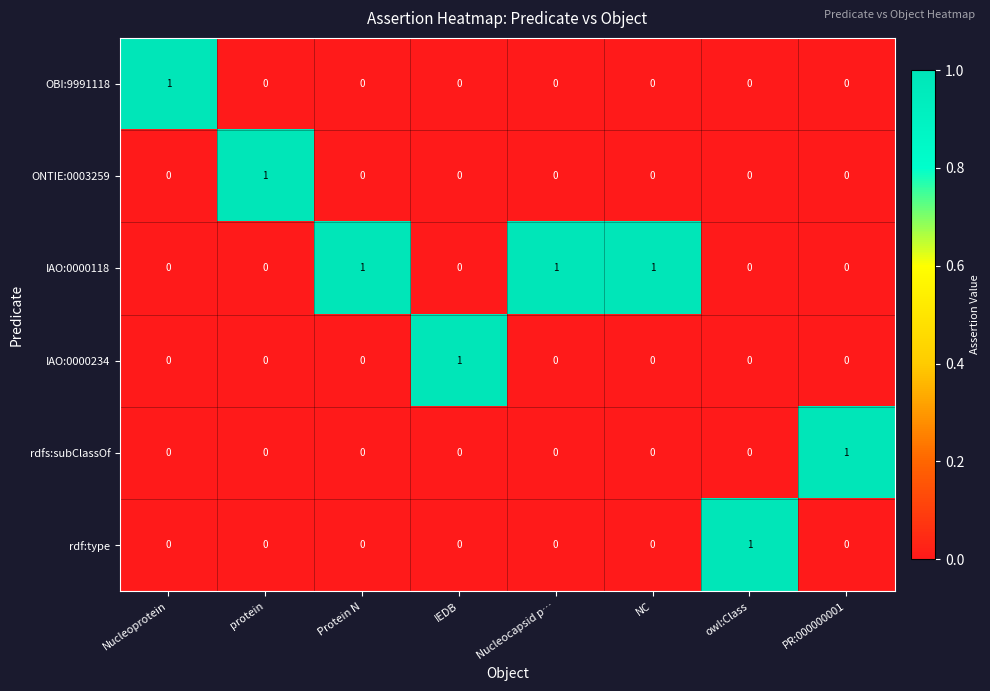

What is the spread (max minus min) of values at Nucleocapsid p…?

1